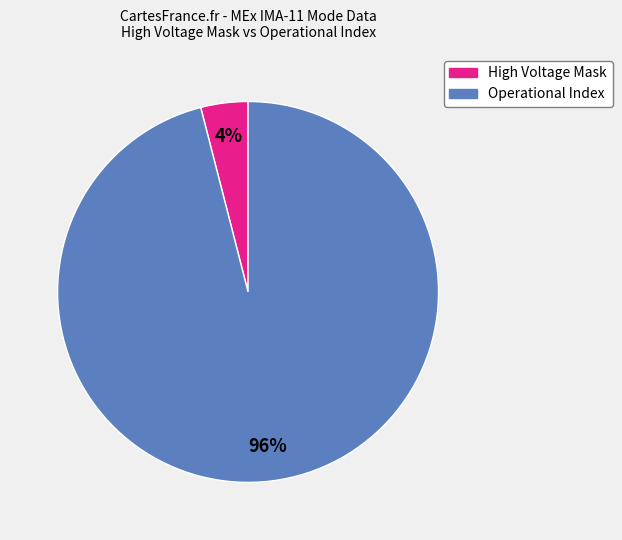

To the nearest percent, what is the average slice percentage?

50%